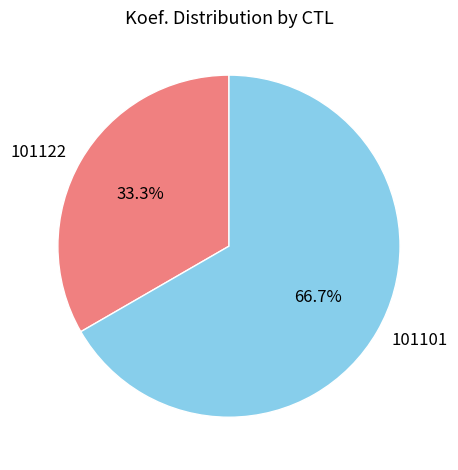

Does 101122 represent more than half of the total?

No